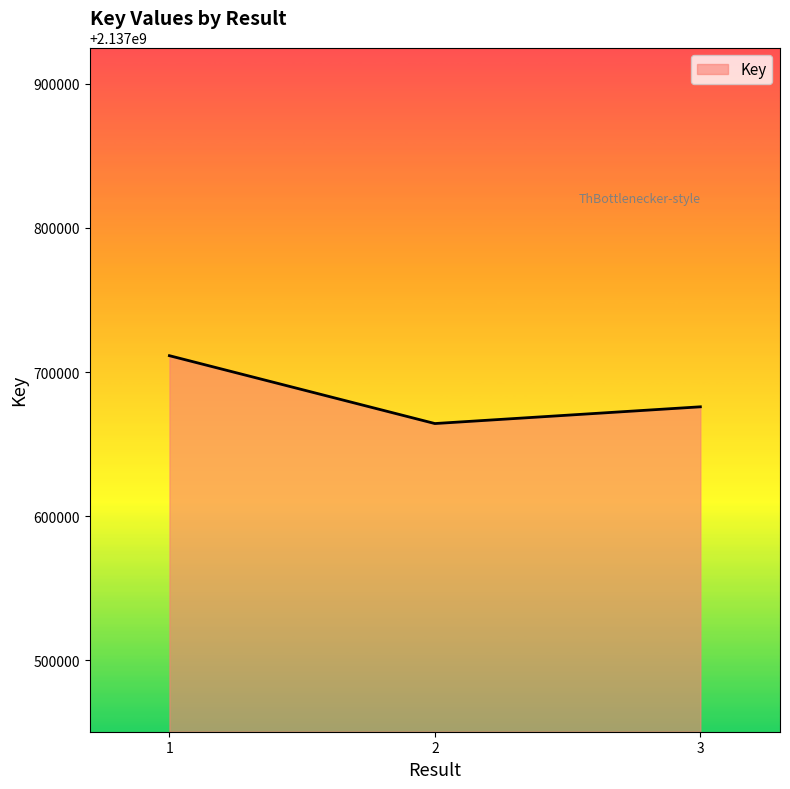

What is the sum of all values?

6413051759